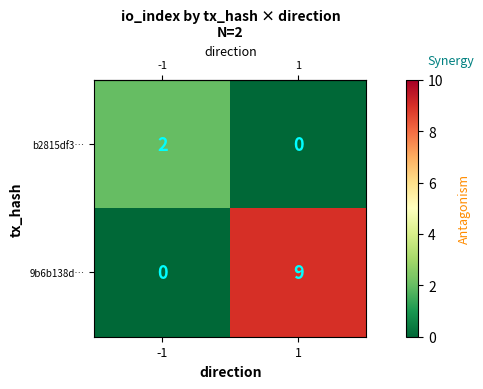

At -1, list the series in order from smallest to largest.

9b6b138d…, b2815df3…